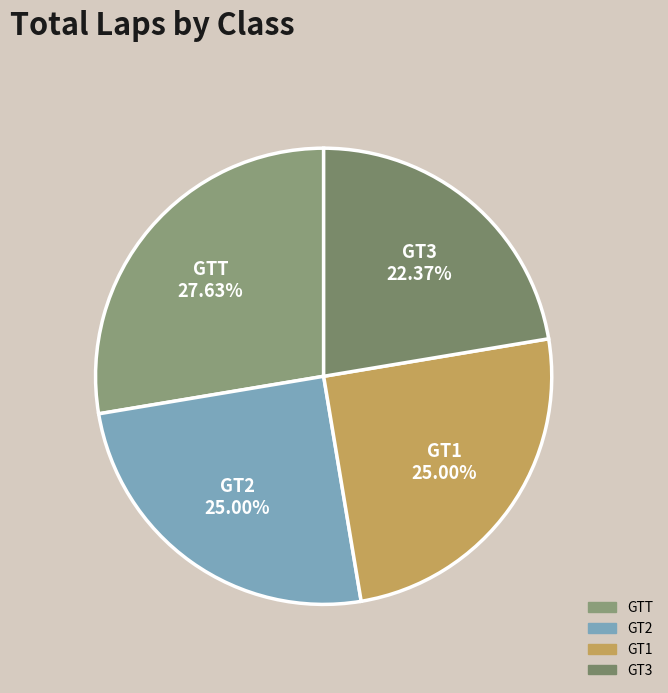

To the nearest percent, what is the combined percentage of GT2 and GT3?

47%